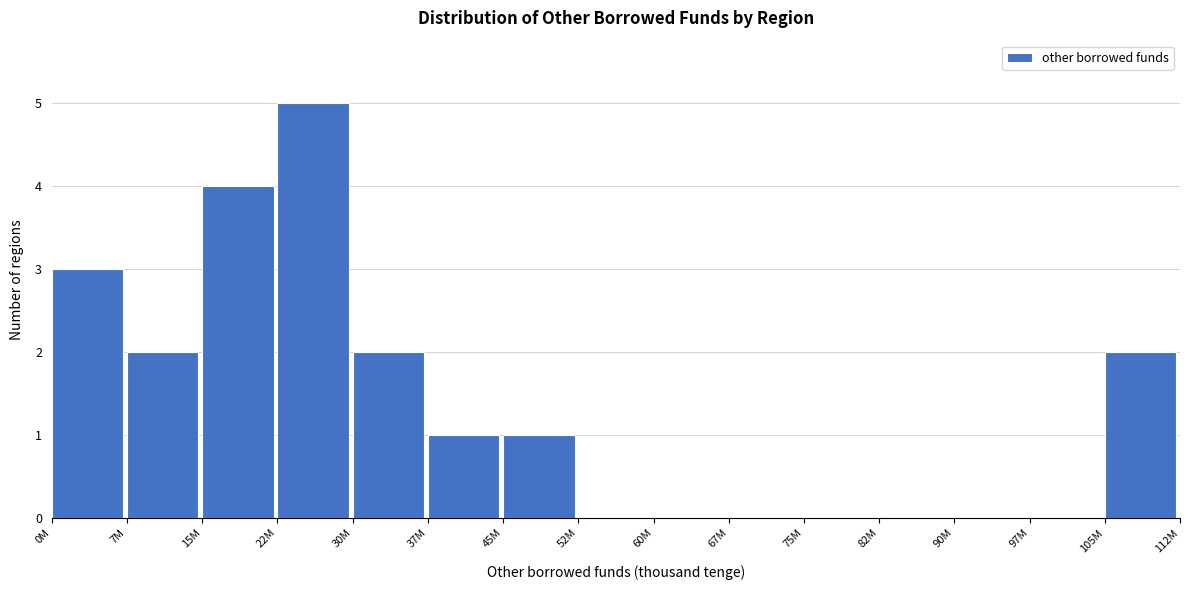

Reading left to right, what are all the values shown in this chart?

0M=3	7M=2	15M=4	22M=5	30M=2	37M=1	45M=1	52M=0	60M=0	67M=0	75M=0	82M=0	90M=0	97M=0	105M=2